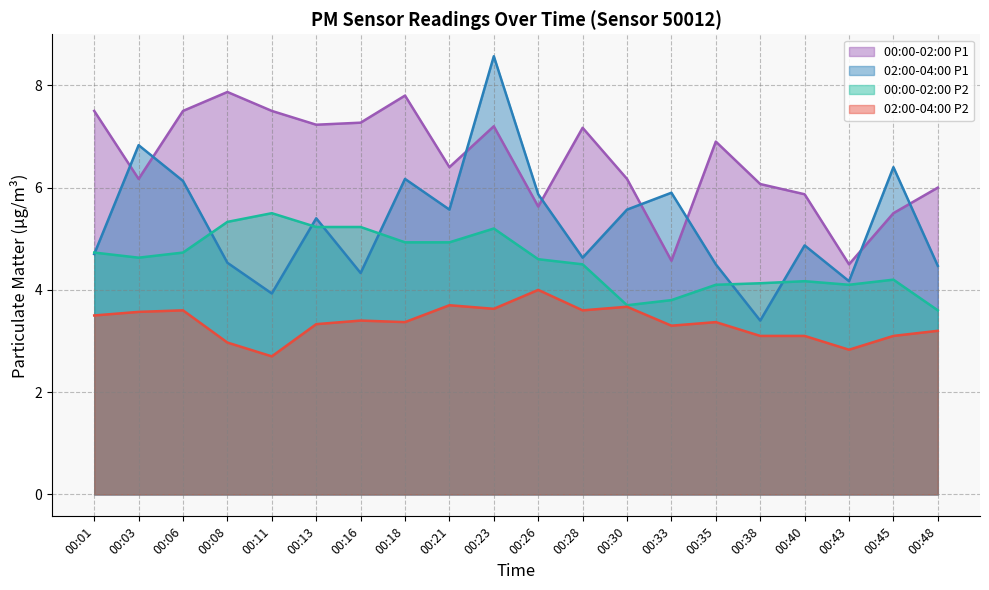

Which series has the largest total across all categories?

00:00-02:00 P1